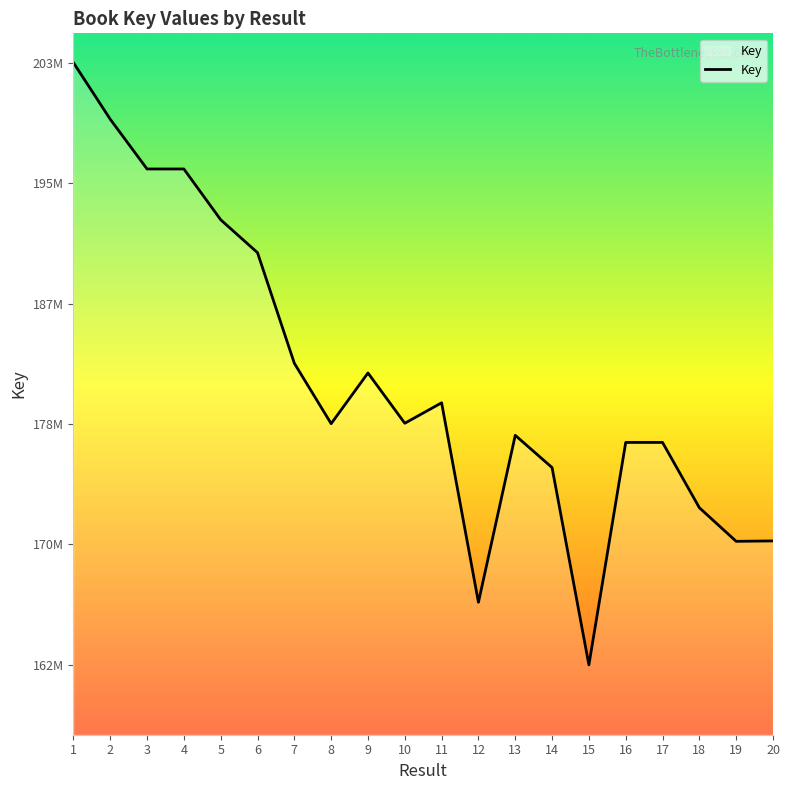

At which category does the data reach its first local peak?

9